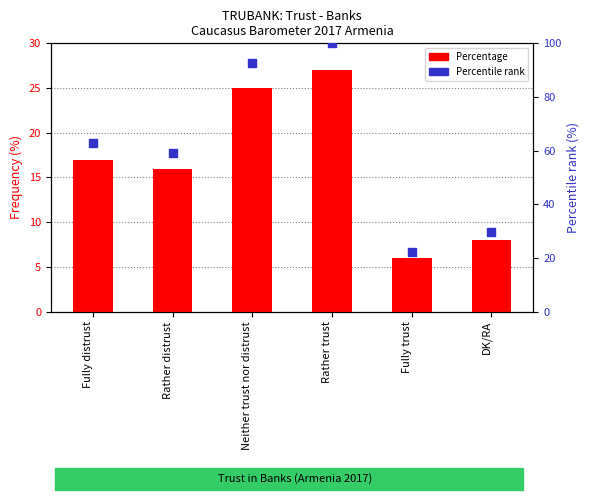

Which series contains the lowest Y value?

Percentage